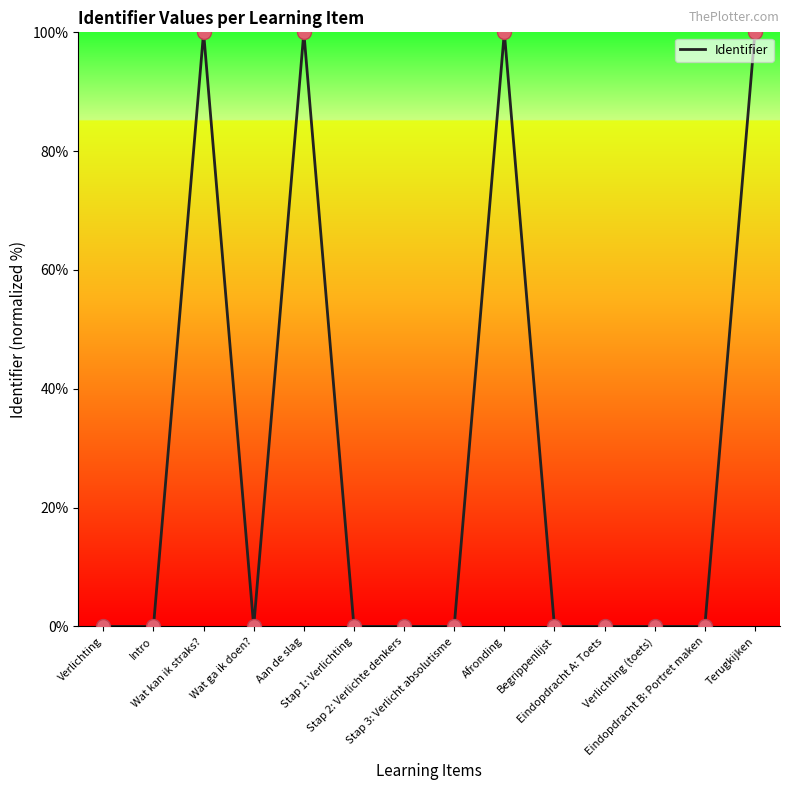

What is the greatest value displayed?

100.0